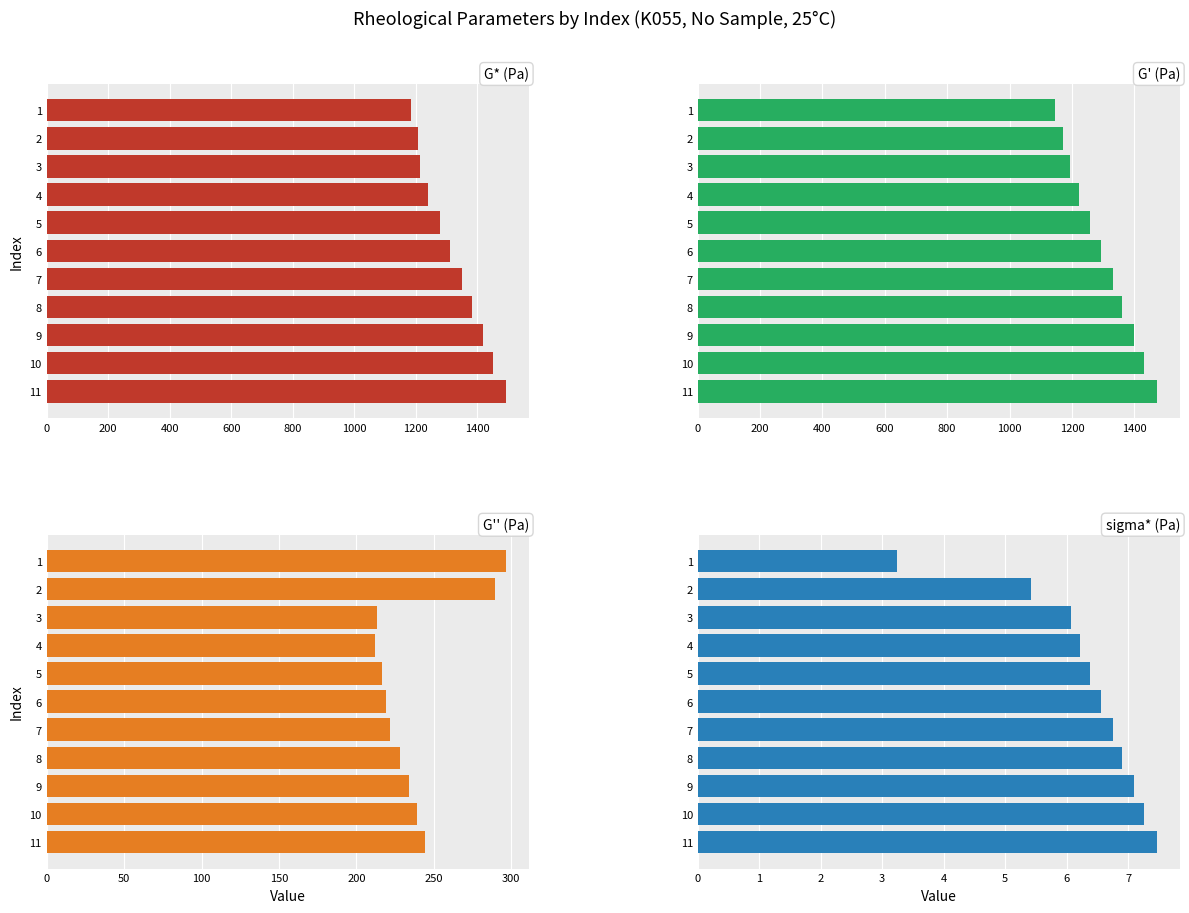

Which series changed the most between 3 and 10?

G*(Pa)